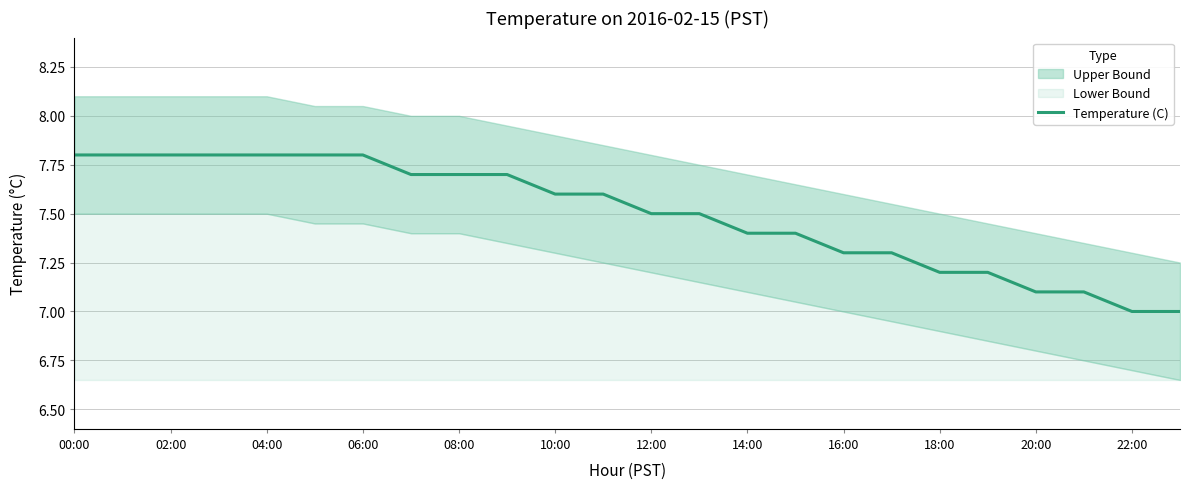

What is the minimum value for Temperature (C)?

7.0